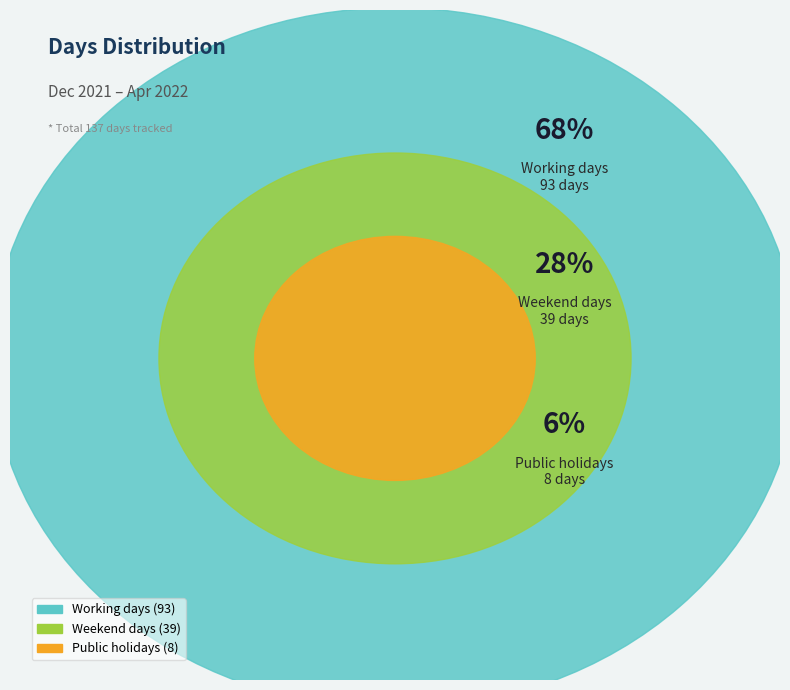

Rank the categories by value from lowest to highest.

Public holidays, Weekend days, Working days